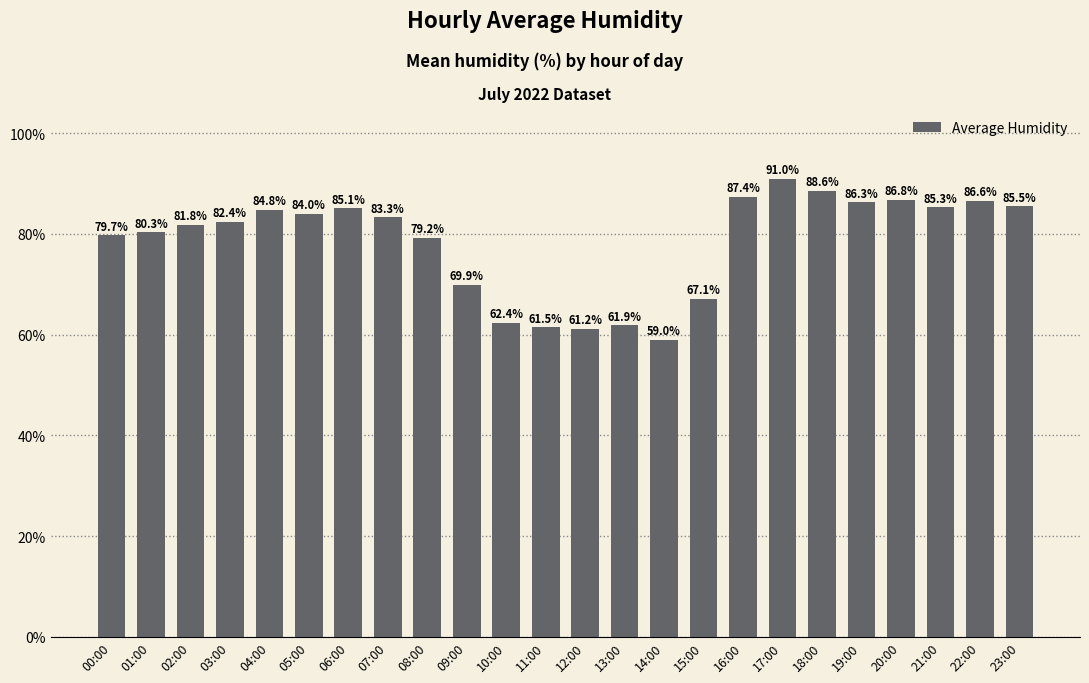

Which label corresponds to the smallest value in the chart?

14:00